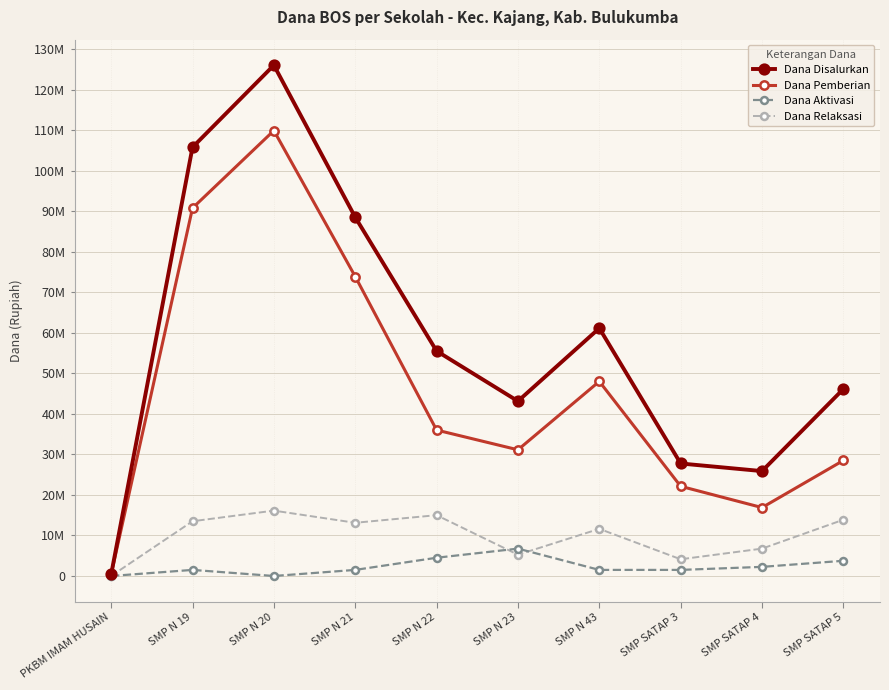

Between SMP N 21 and SMP N 23, which is larger?

SMP N 21